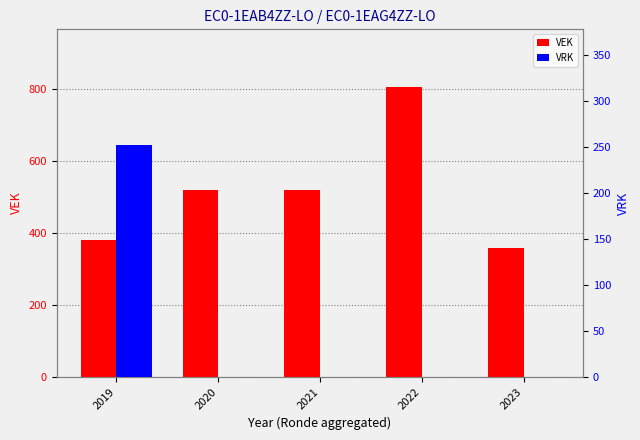

Rank the series by their maximum value, from lowest to highest.

VRK, VEK